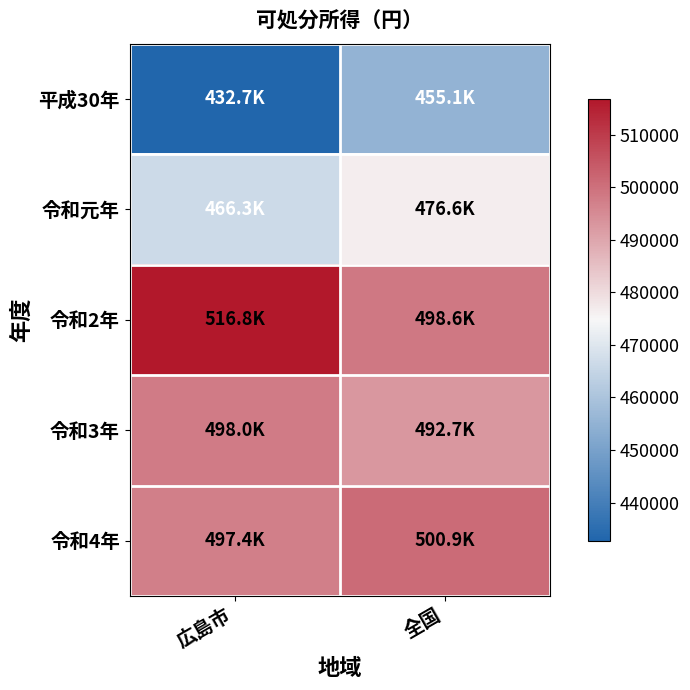

Rank the series by their maximum value, from highest to lowest.

令和2年, 令和4年, 令和3年, 令和元年, 平成30年